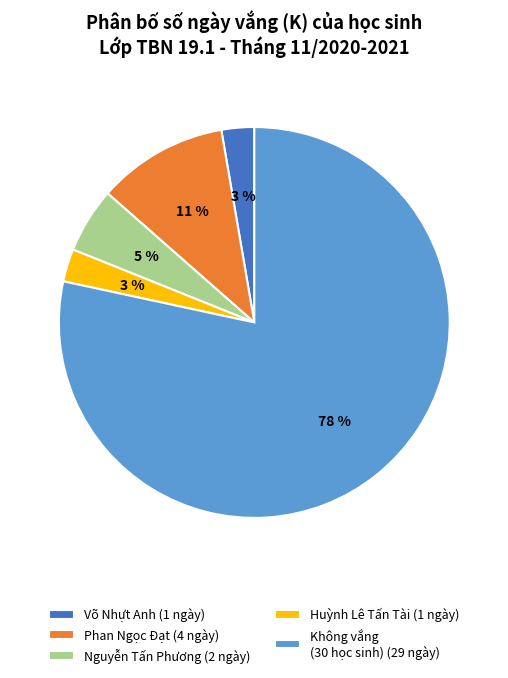

Does any single category account for the majority?

Yes